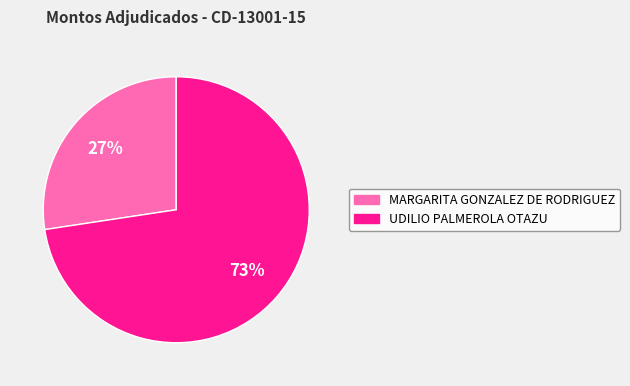

Approximately how many times larger is the value at UDILIO PALMEROLA OTAZU compared to MARGARITA GONZALEZ DE RODRIGUEZ?

2.7